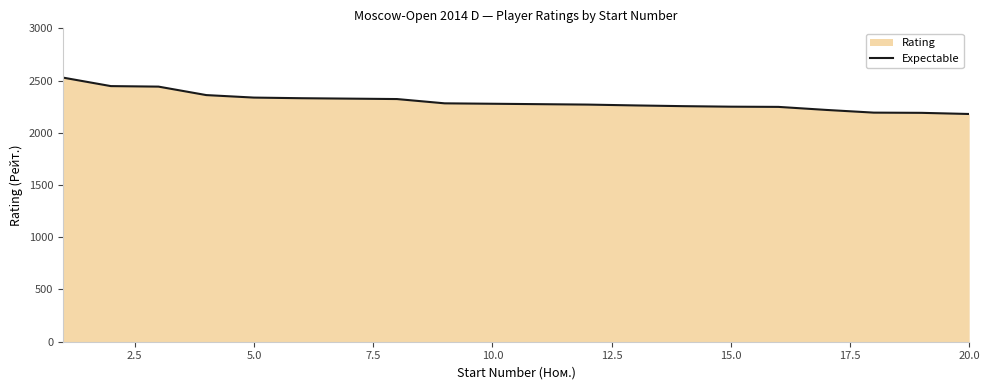

How many distinct data groups are displayed?

1